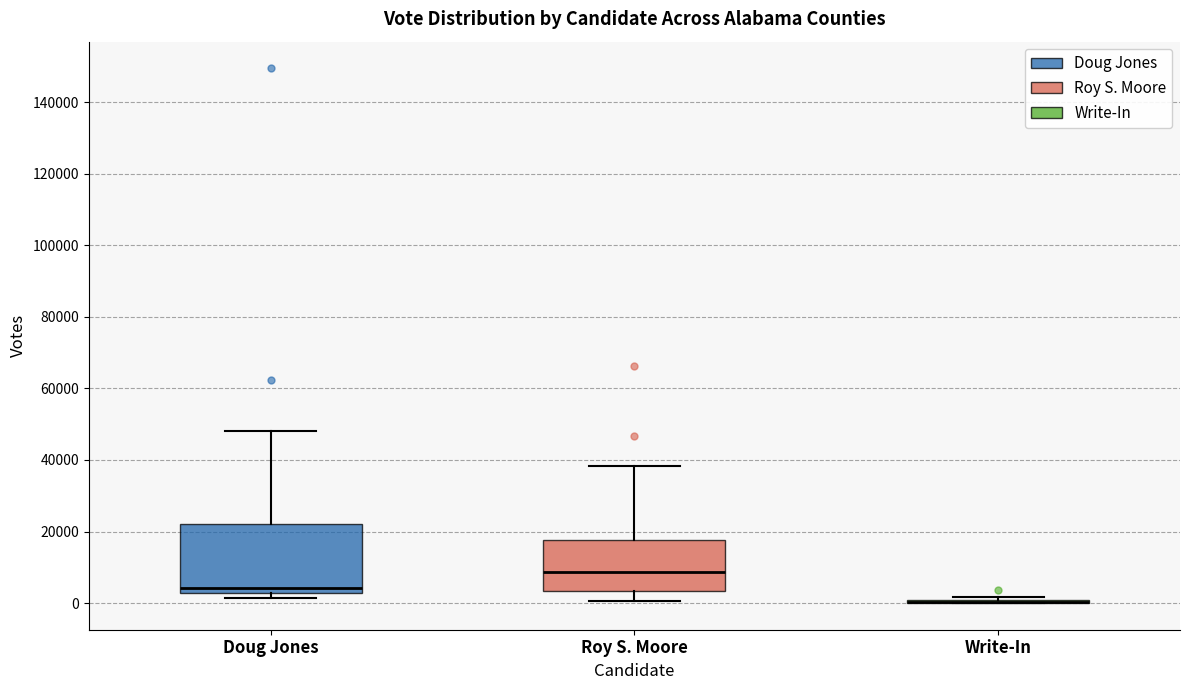

Reading left to right, read every box against the y-axis: the position of its median line, the range the box covers, and the ends of its whiskers. The values are not printed on the chart, so give them approximately, as read against the axis.

Doug Jones: median 4000, box 2000 to 22000, whiskers 2000 (just below the box's lower edge) to 48000
Roy S. Moore: median 8000, box 4000 to 18000, whiskers 0 to 38000
Write-In: box collapsed to a line at 0, whiskers 0 to 2000